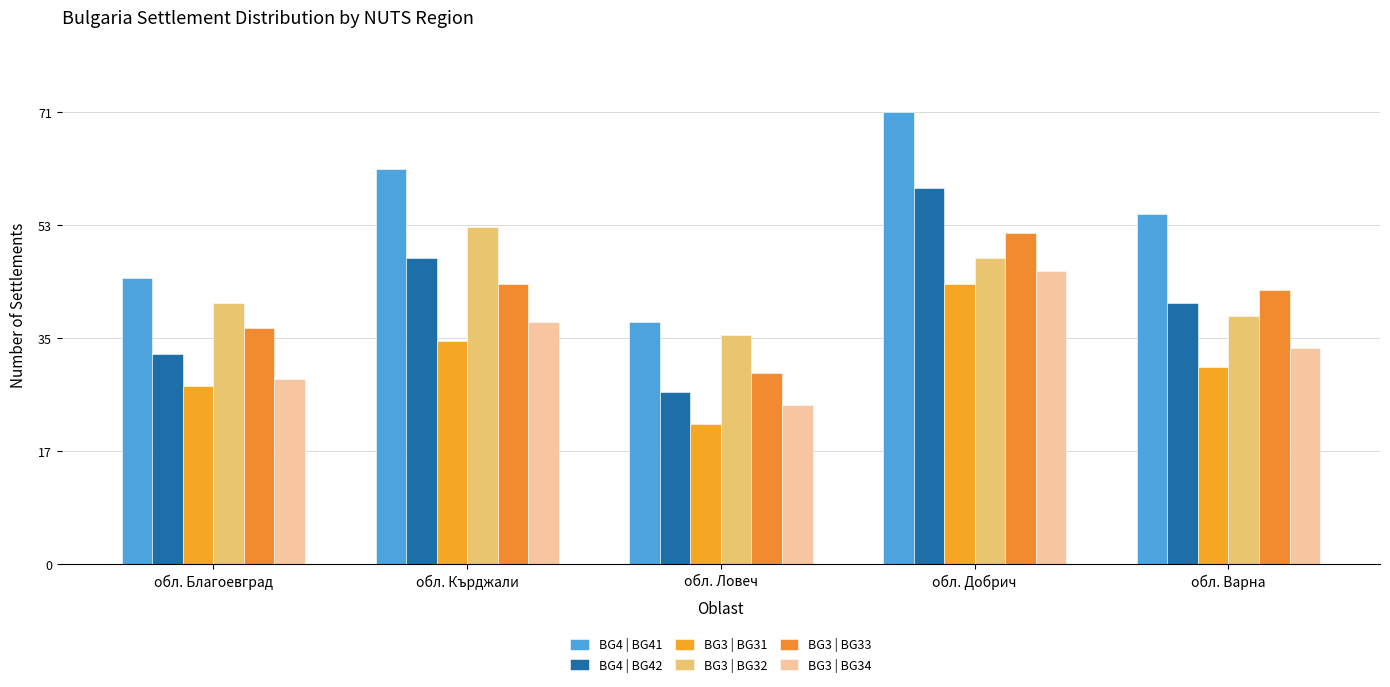

Which series has the largest total across all categories?

BG4 | BG41